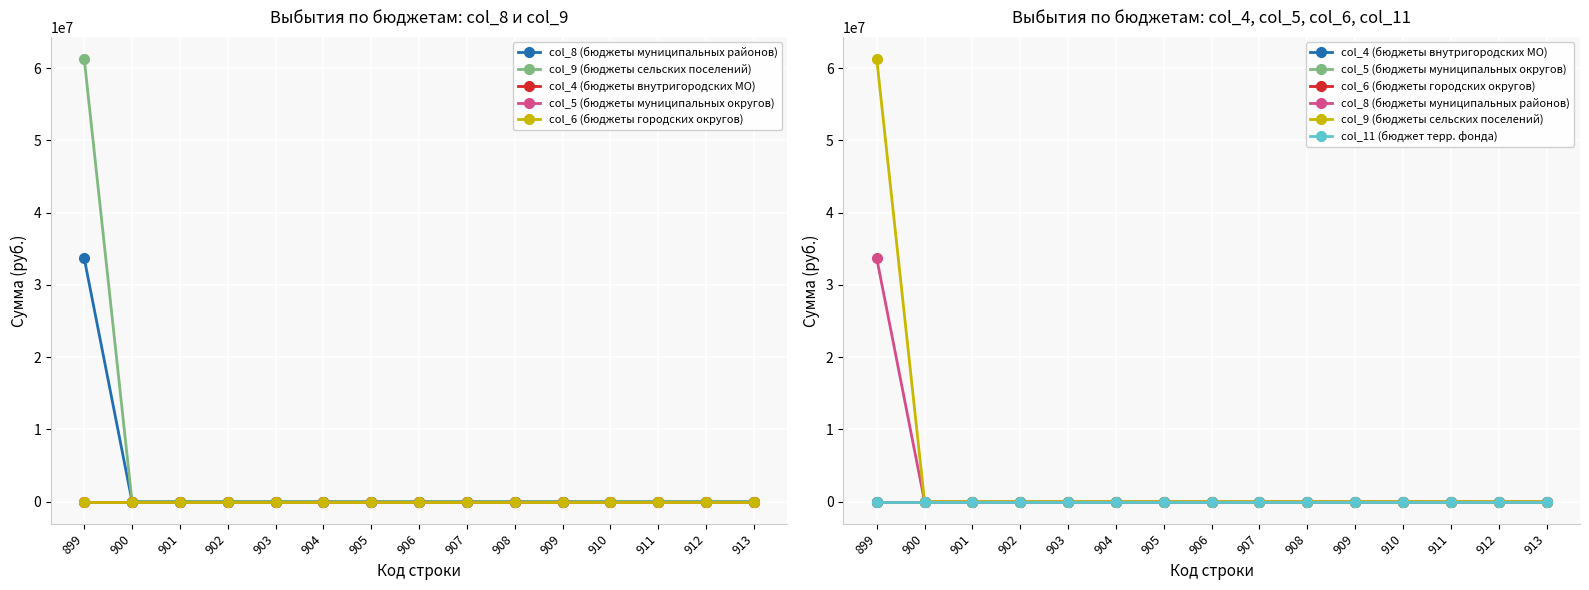

True or false: col_6 (бюджеты городских округов) has a value of 0 at 911.

True